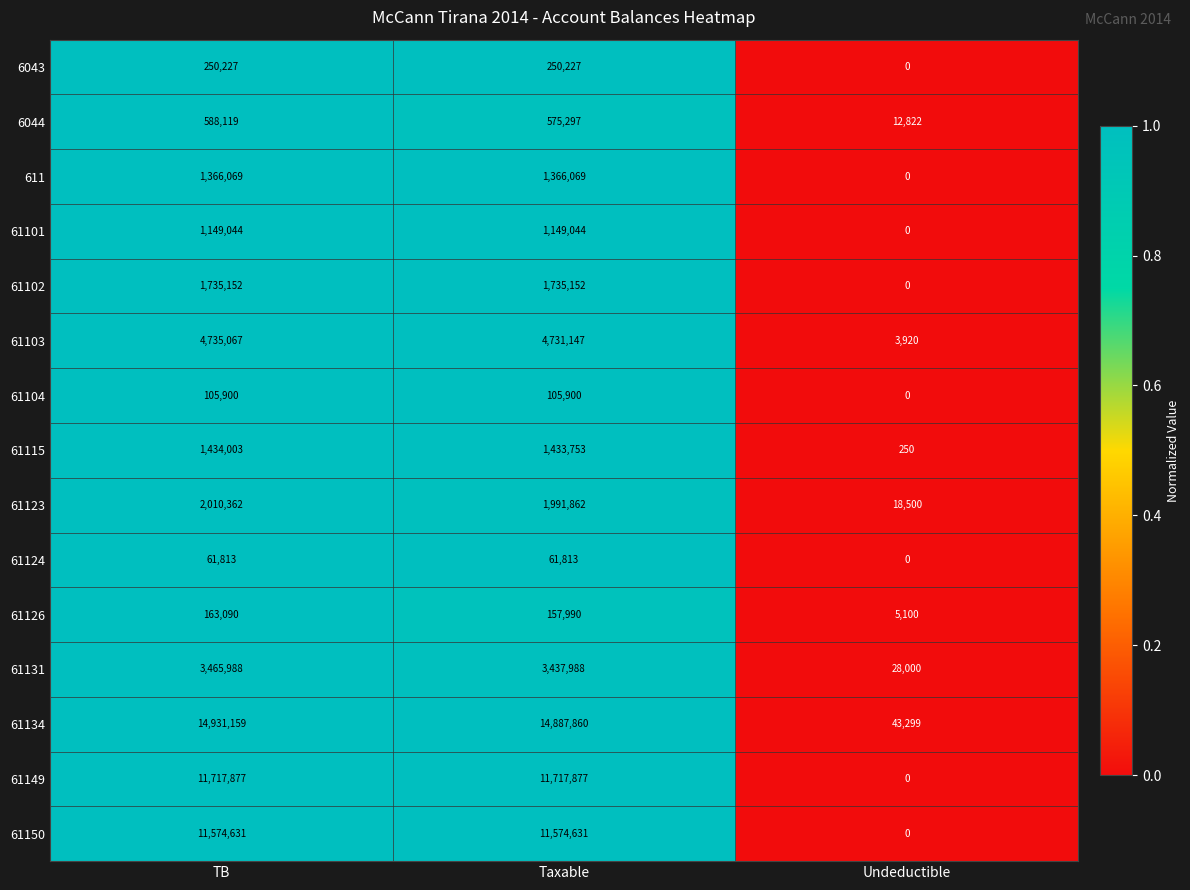

List the series in order of their peak value, highest first.

61134, 61149, 61150, 61103, 61131, 61123, 61102, 61115, 611, 61101, 6044, 6043, 61126, 61104, 61124